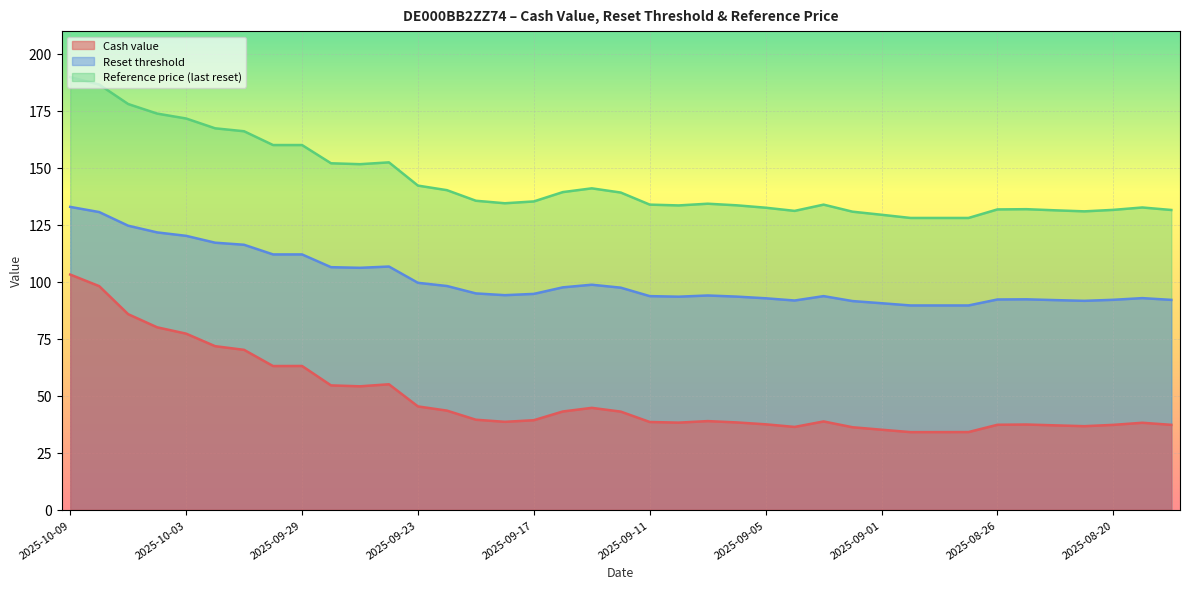

What is the value of the Cash value point at the 27th from the left?

38.7